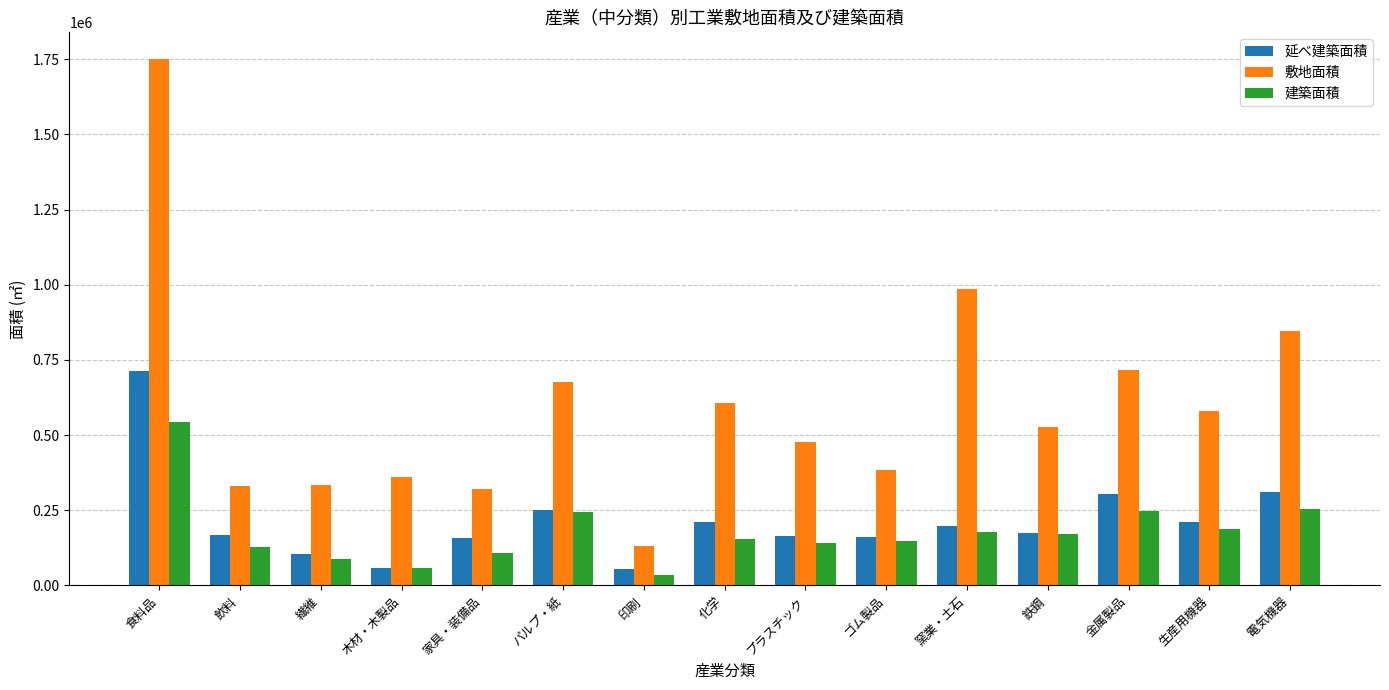

Is the value of 延べ建築面積 at 窯業・土石 greater than the value of 建築面積 at 化学?

Yes